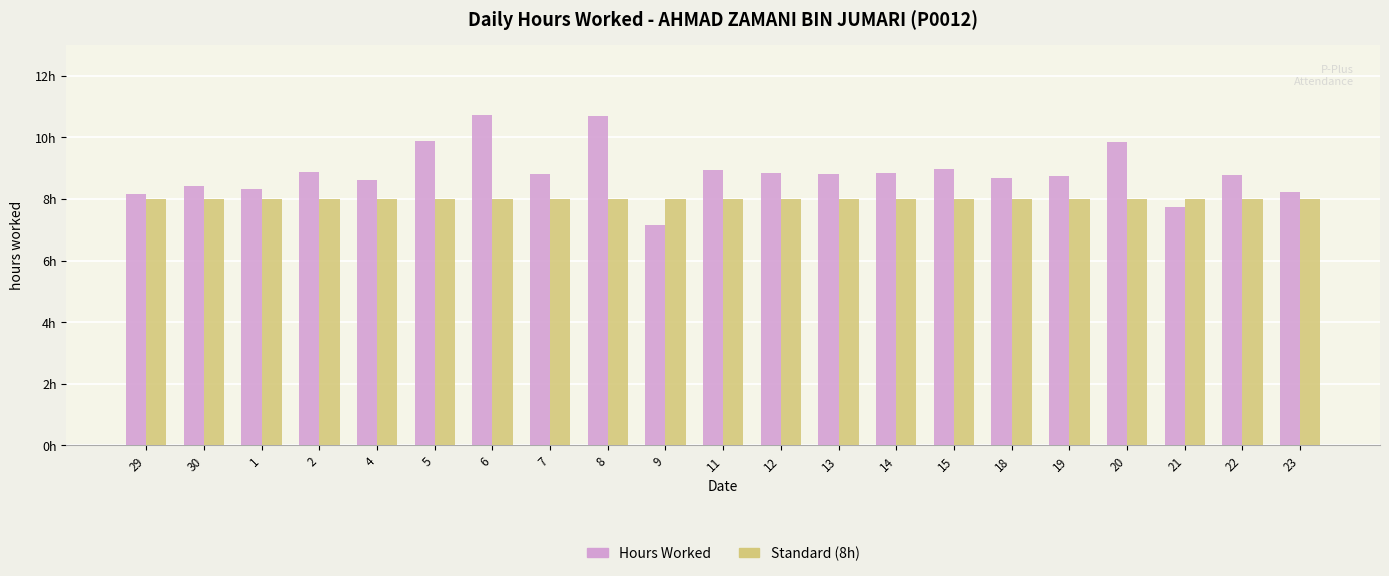

What are all the series names shown in the legend?

Hours Worked, Standard (8h)